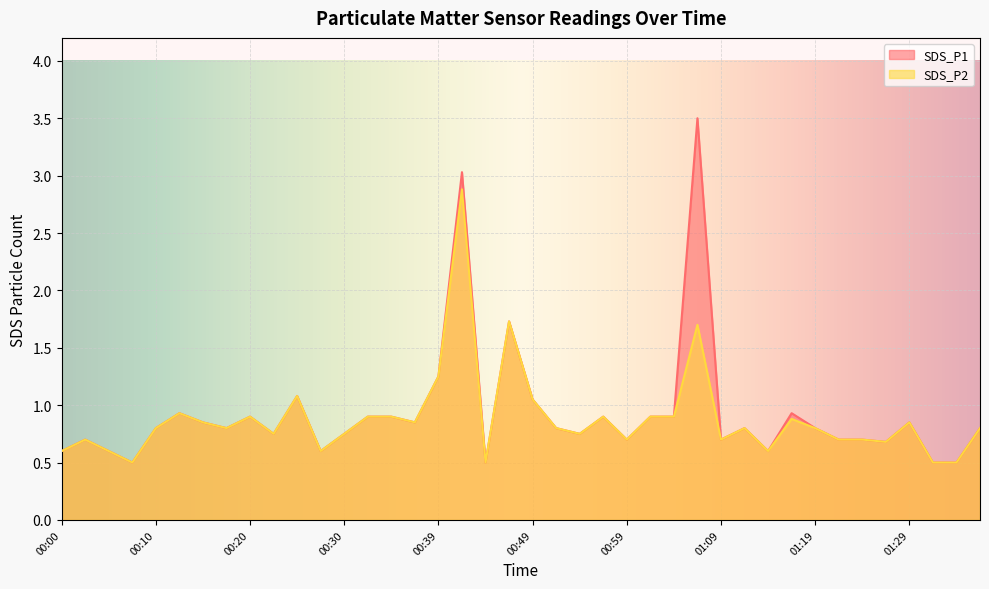

What is the label of the 5th point from the right?

01:26